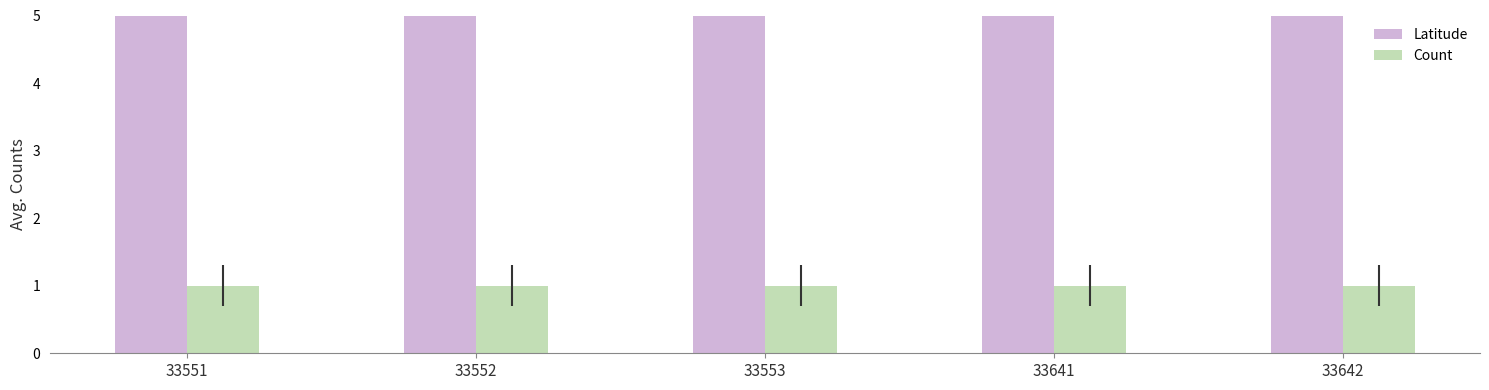

Reading left to right, list all the values displayed in this chart.

Latitude: 41.0	41.0	41.0	41.0	41.0
Count: 1.0	1.0	1.0	1.0	1.0